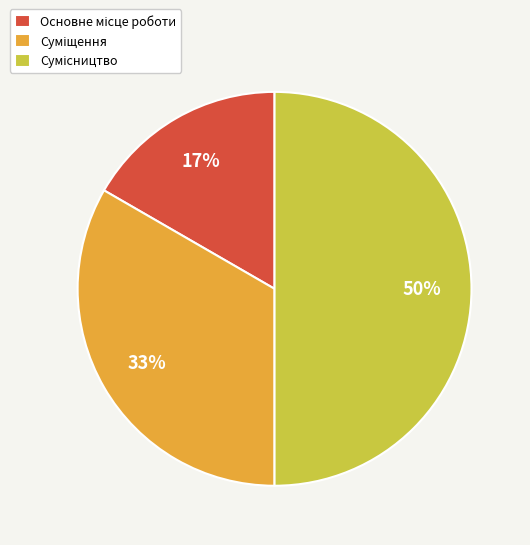

Count the number of slices in the pie.

3